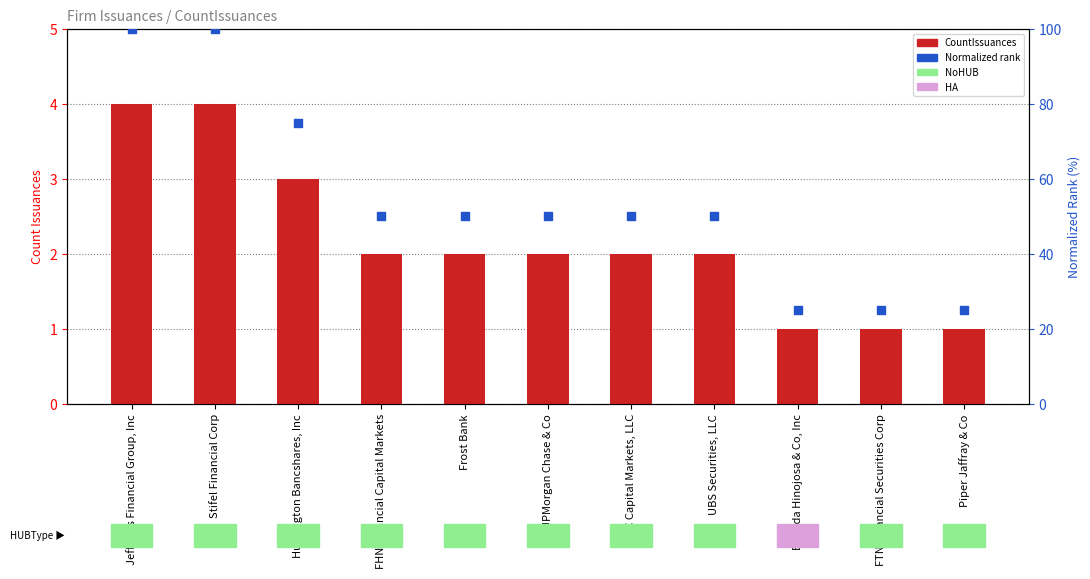

What is the total value across all series at Estrada Hinojosa & Co, Inc?

26